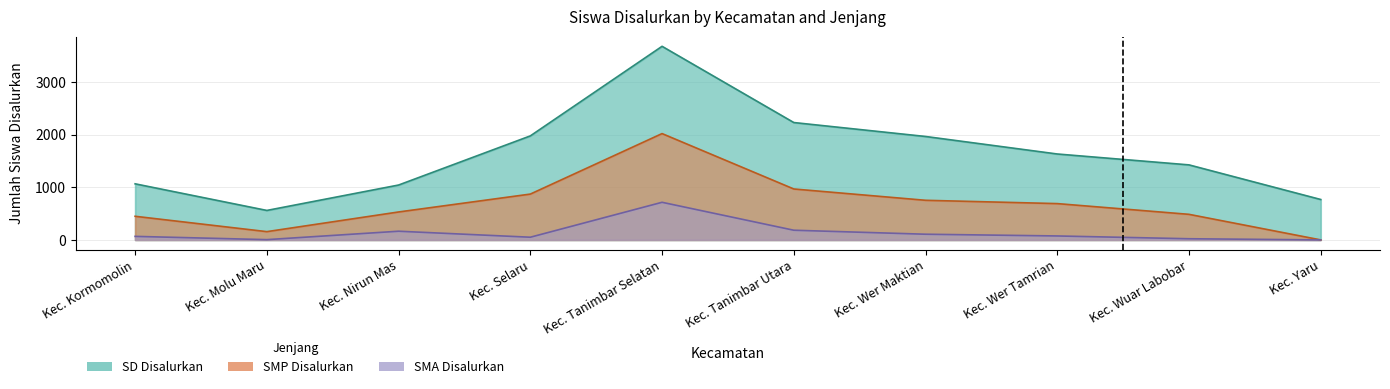

True or false: SD Disalurkan has a value of 1977 at Kec. Selaru.

True